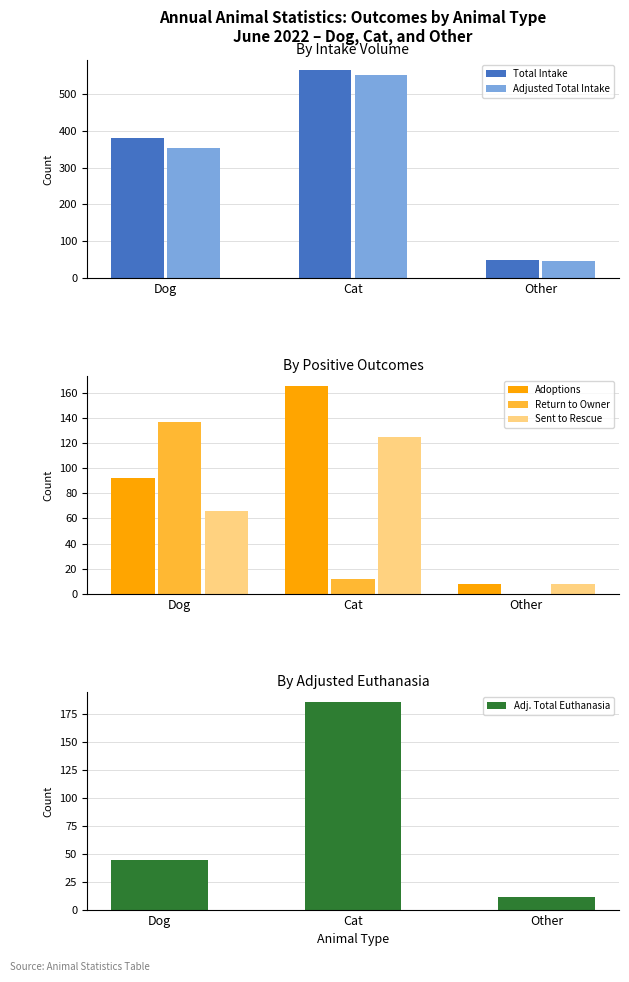

Which series has the widest spread of values?

Total Intake